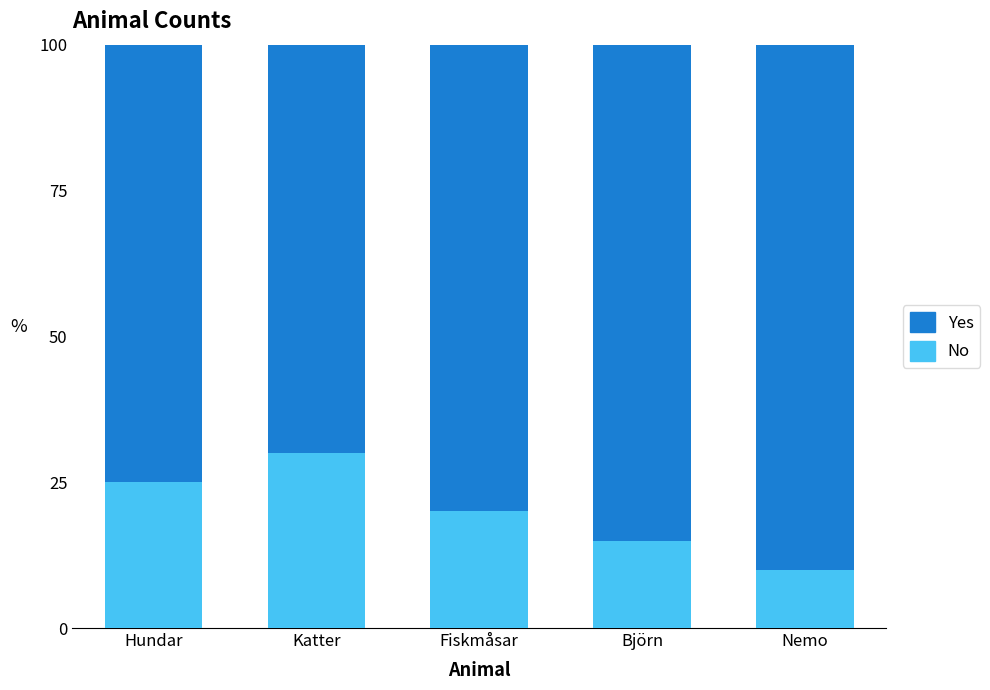

What is the total value across all series at Katter?

100